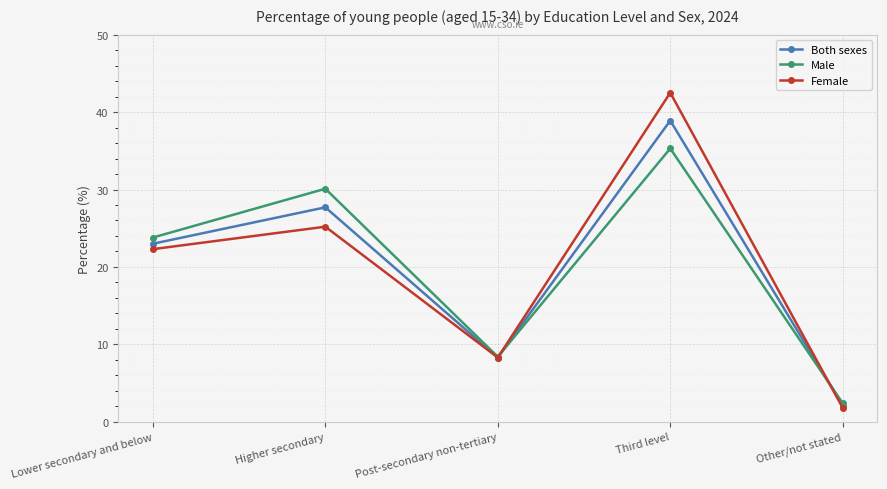

Which series ends up on top after the final intersection of Male and Female?

Male